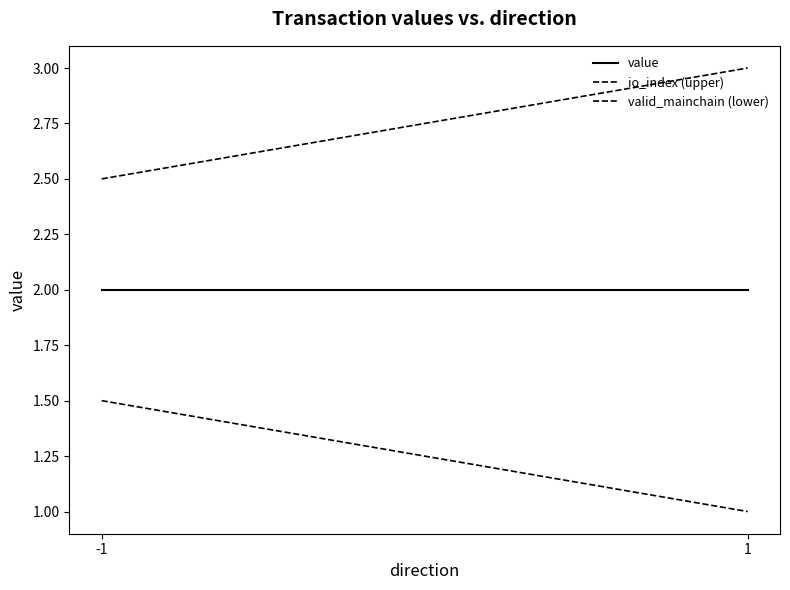

The value of io_index (upper) at -1 is 2.5. True or false?

True